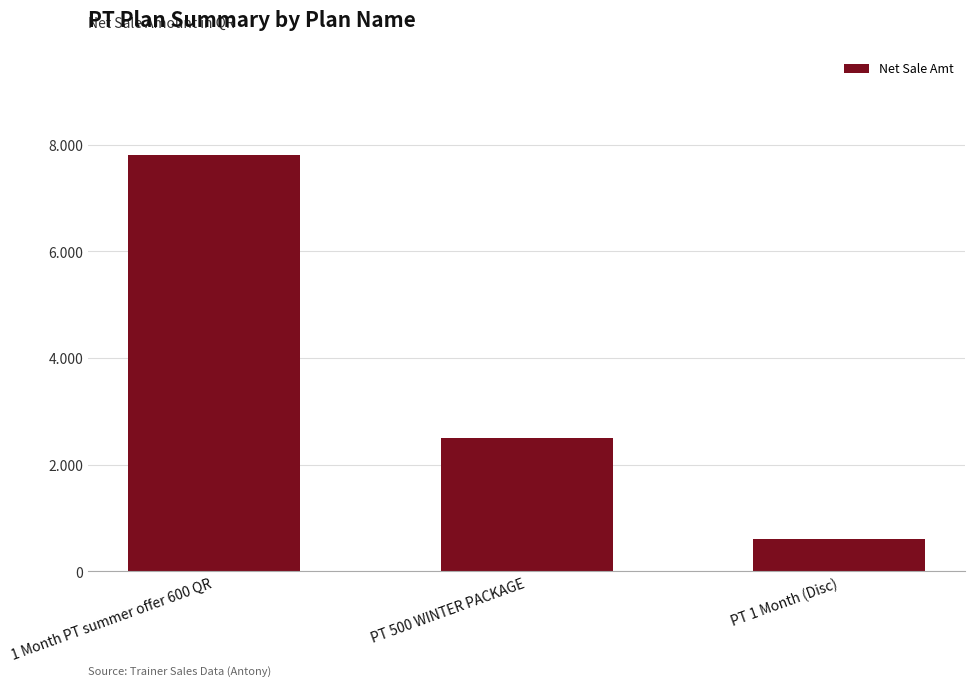

True or false: the data shows 2500 at PT 500 WINTER PACKAGE.

True